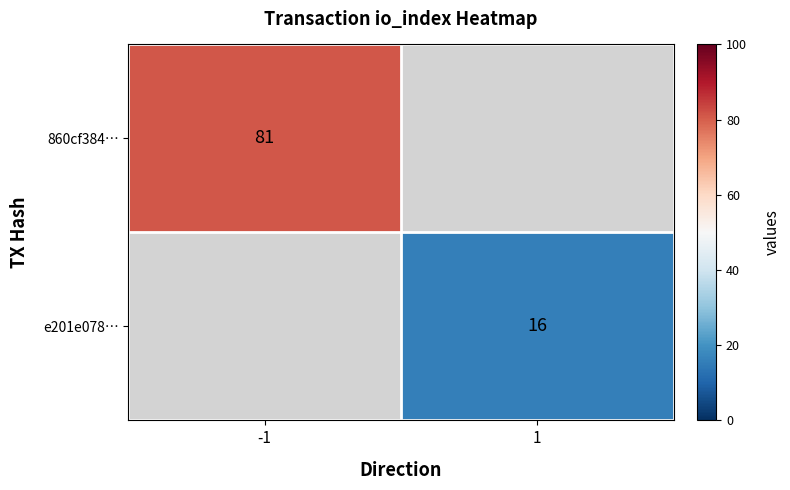

List the labels in order of 860cf384… value, smallest first.

-1, 1